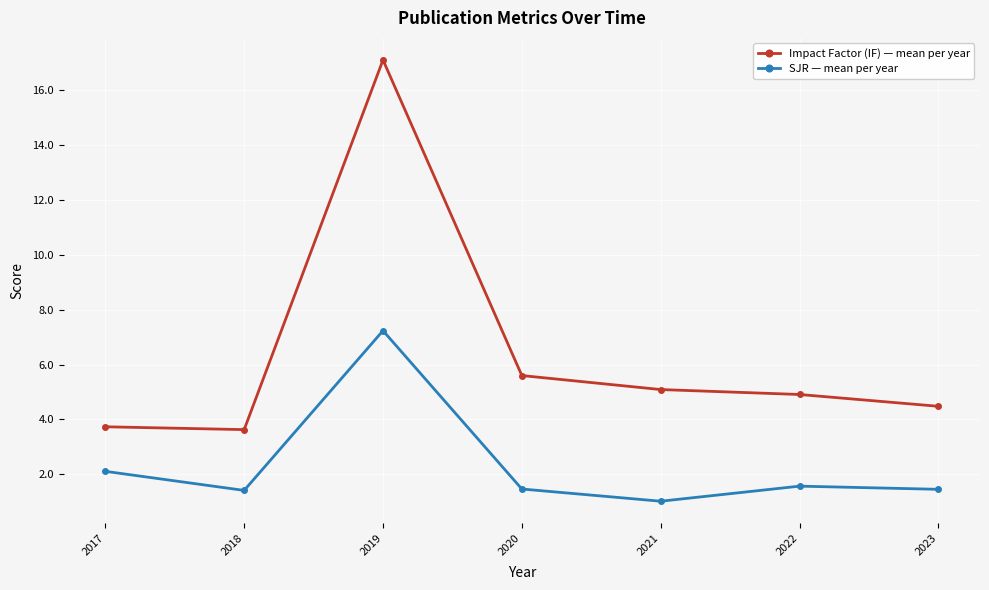

List the series in order of their peak value, lowest first.

SJR — mean per year, Impact Factor (IF) — mean per year